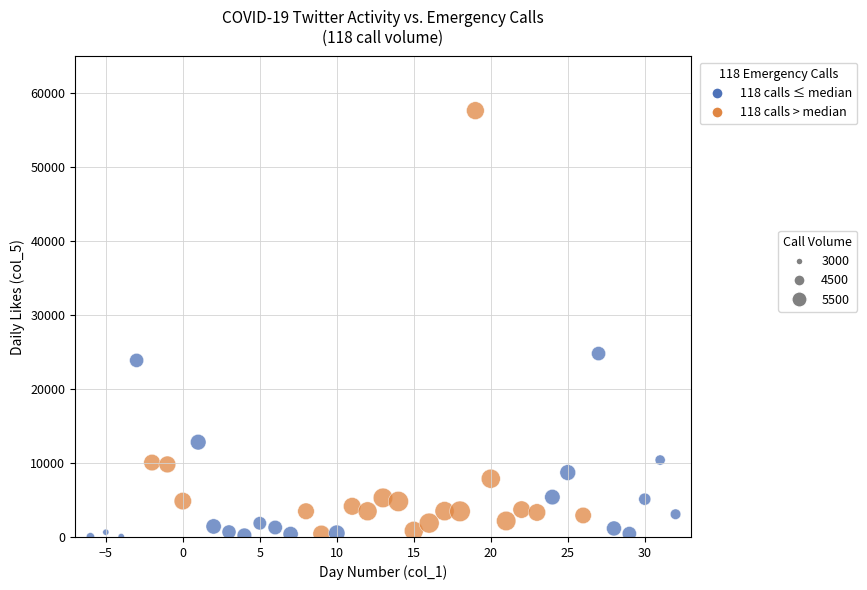

What is the range of X values (max minus min)?

38